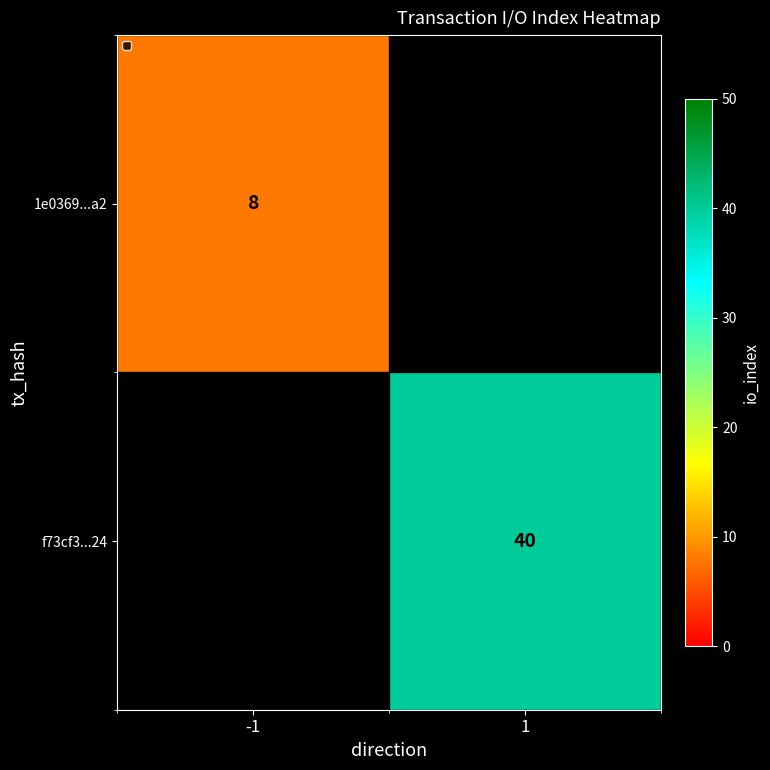

Which has a higher value, -1 or 1?

1